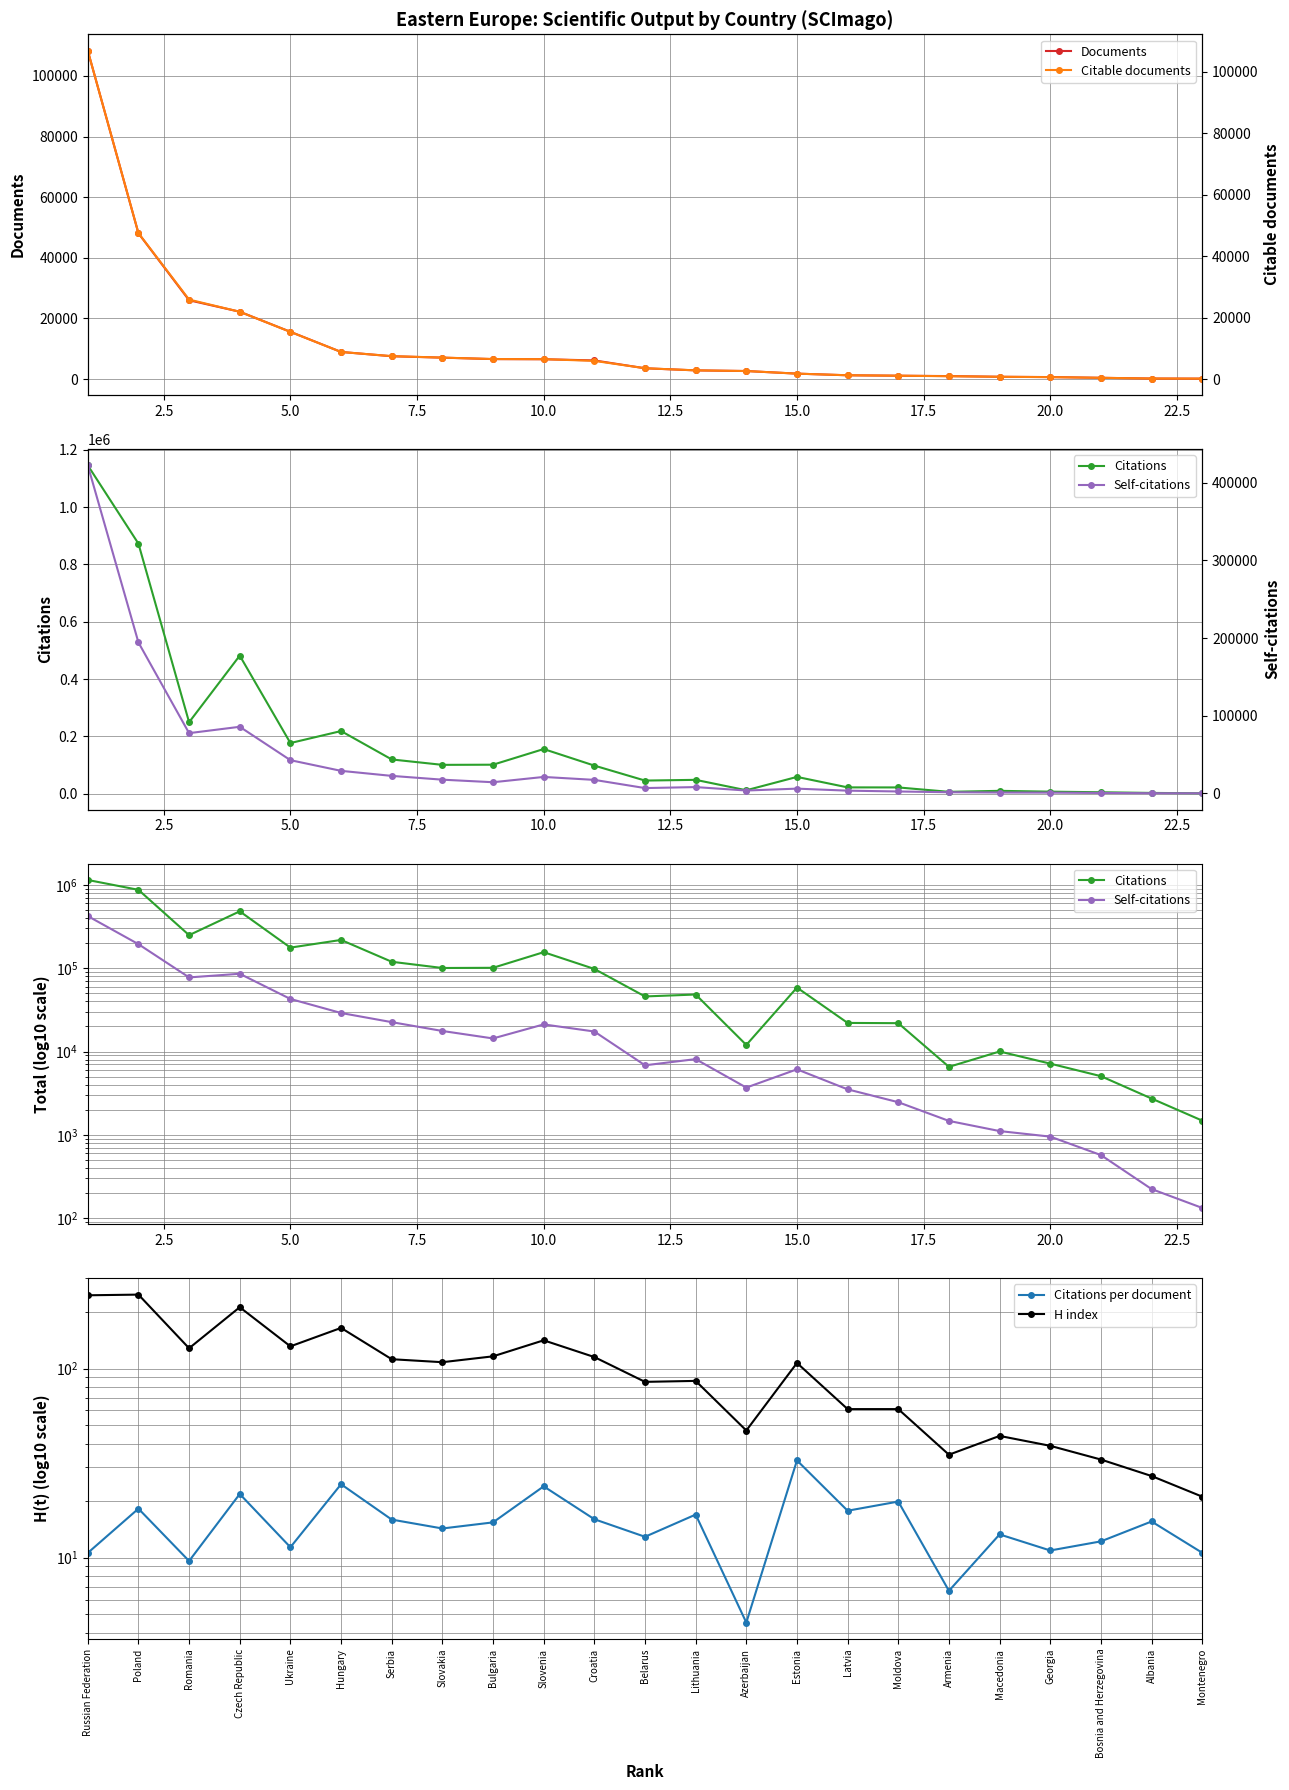

True or false: Citations and Documents cross at least once.

False